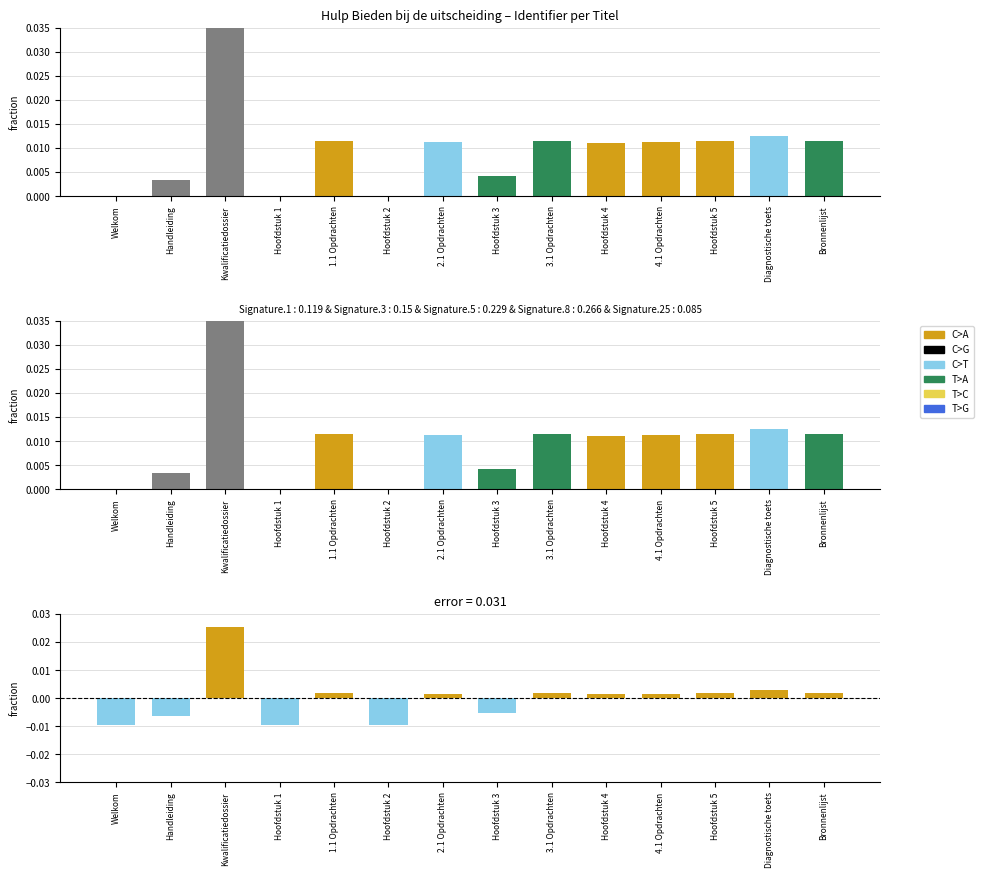

True or false: Identifier (diff) has a value of 0.0 at 4.1 Opdrachten.

True